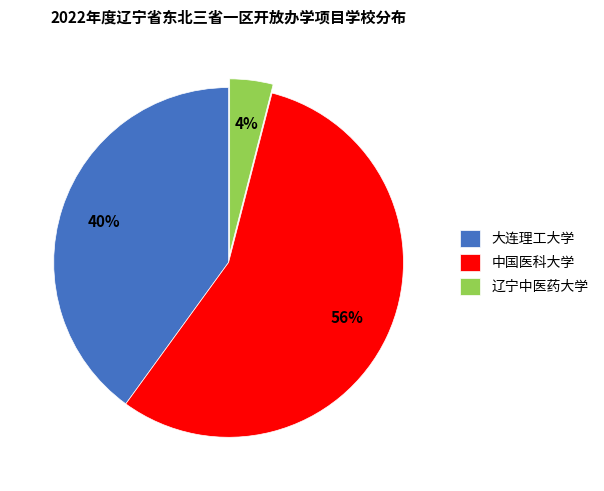

Does 中国医科大学 represent more than half of the total?

Yes